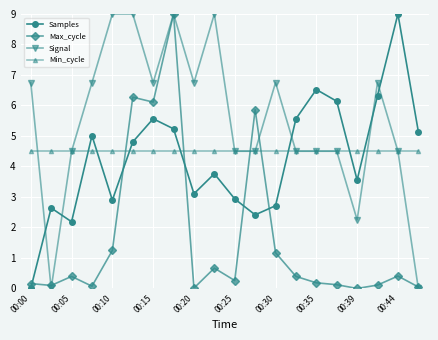

True or false: Max_cycle and Samples cross at least once.

True